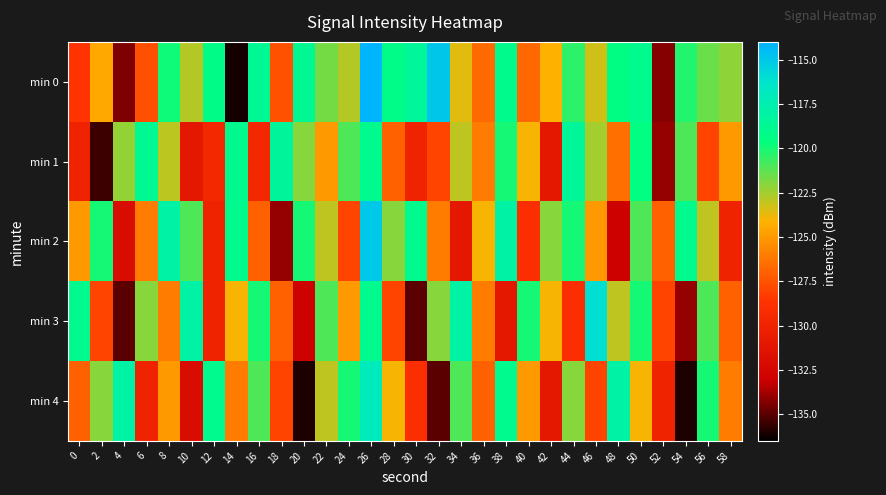

How many series are shown in this chart?

5